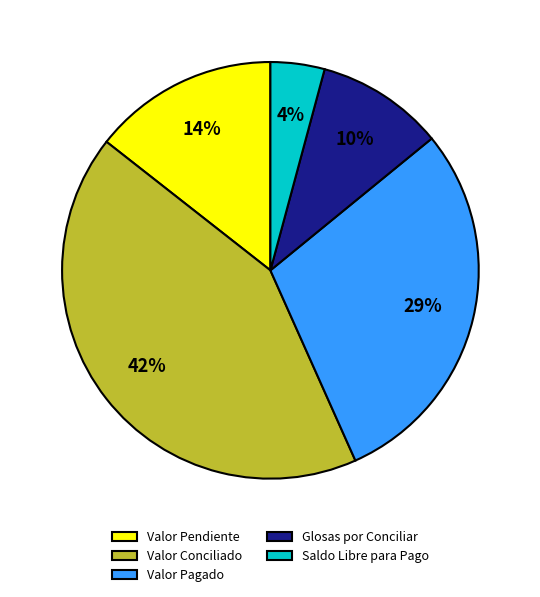

Is it true that Valor Pagado is 29% of the pie?

True